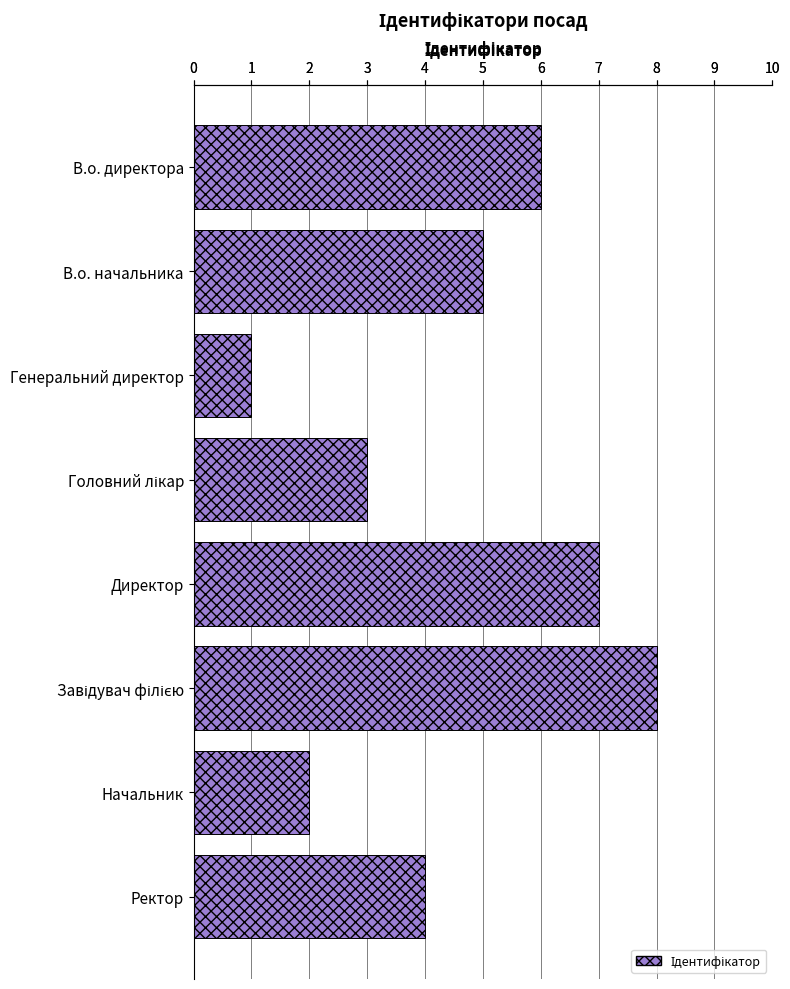

How many data points does each series have?

8